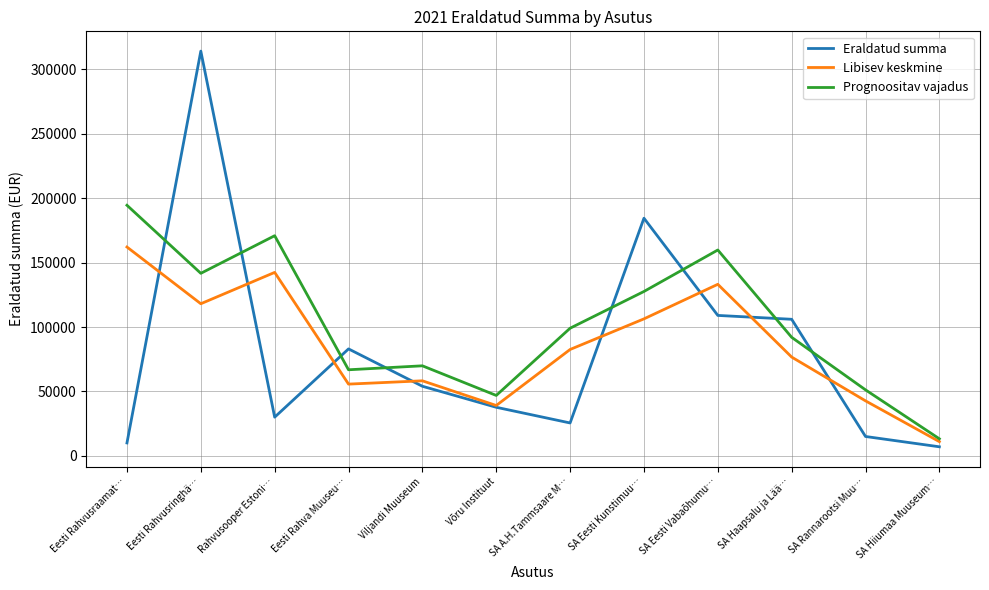

At which category does Eraldatud summa reach its first local valley?

Rahvusooper Estoni…